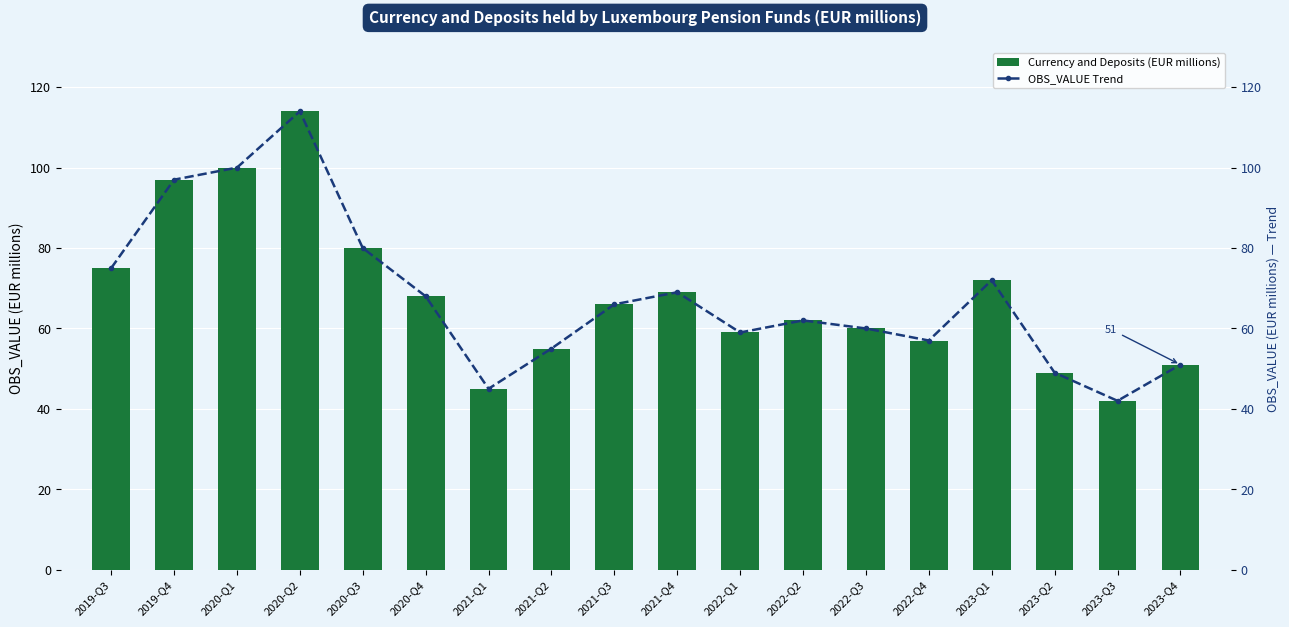

Which series has the largest range (max minus min)?

Currency and Deposits (EUR millions)